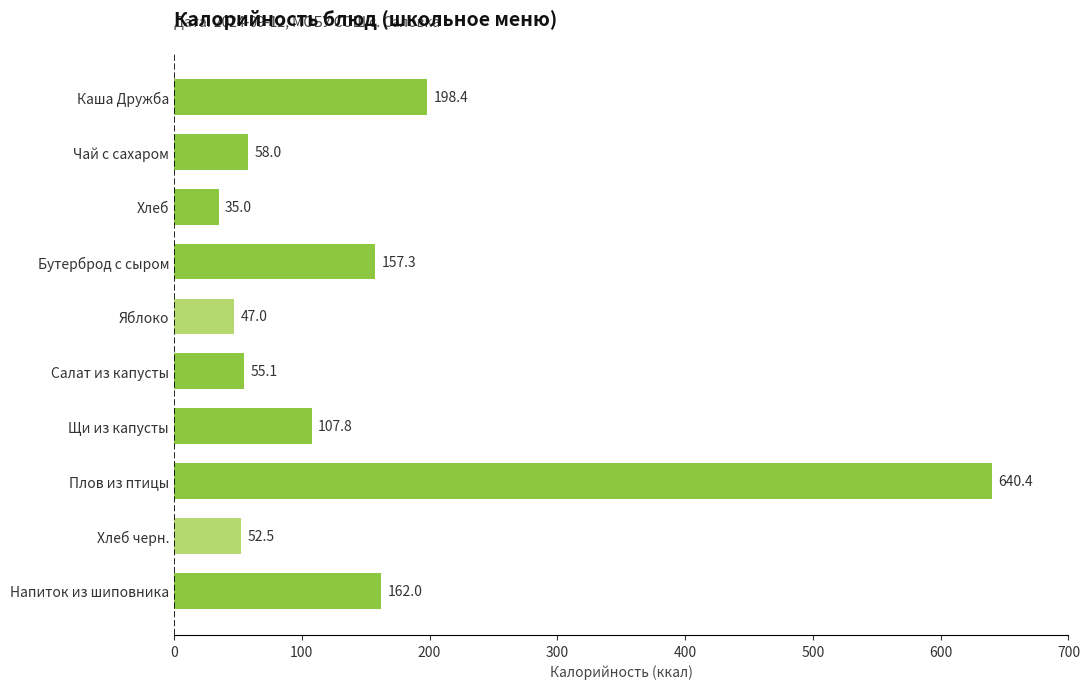

True or false: the data shows 58.0 at Чай с сахаром.

True